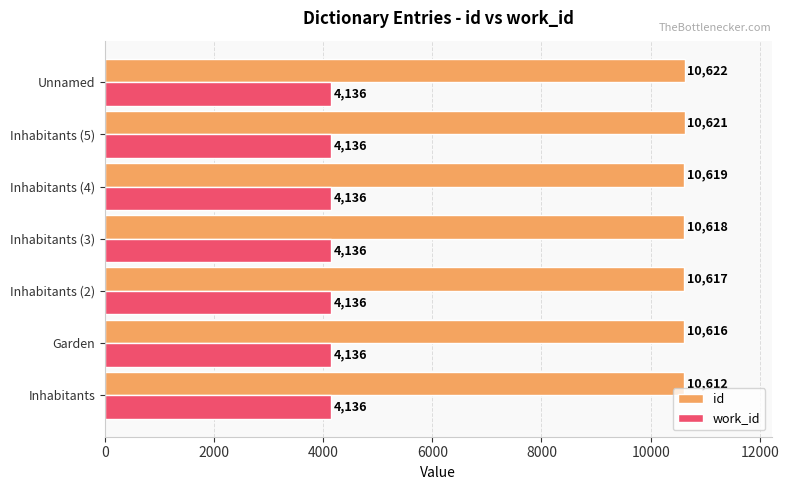

Rank the series by their average value, from lowest to highest.

work_id, id